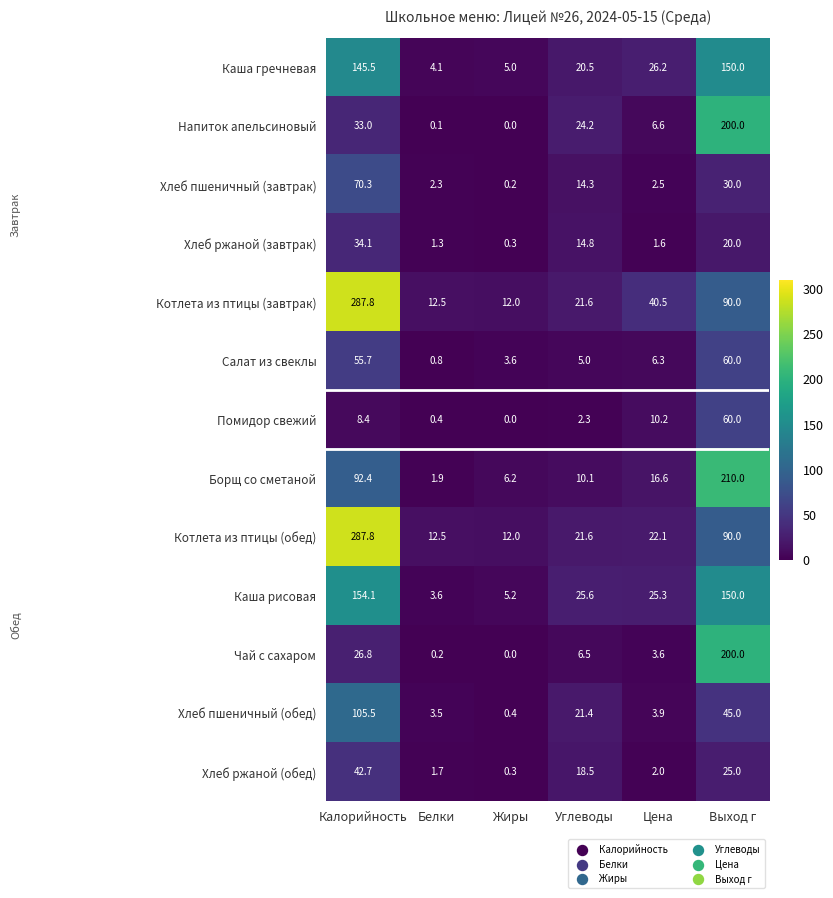

What is the difference between the maximum and minimum values in the Салат из свеклы series?

59.2